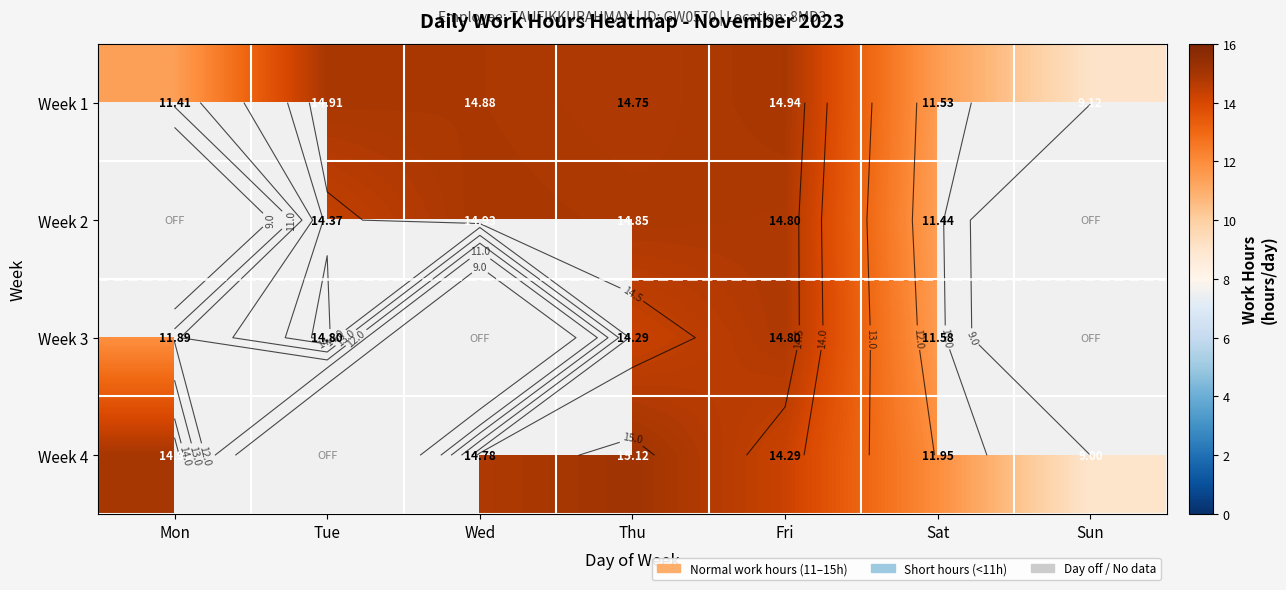

Read the Week 4 value at Mon.

15.0